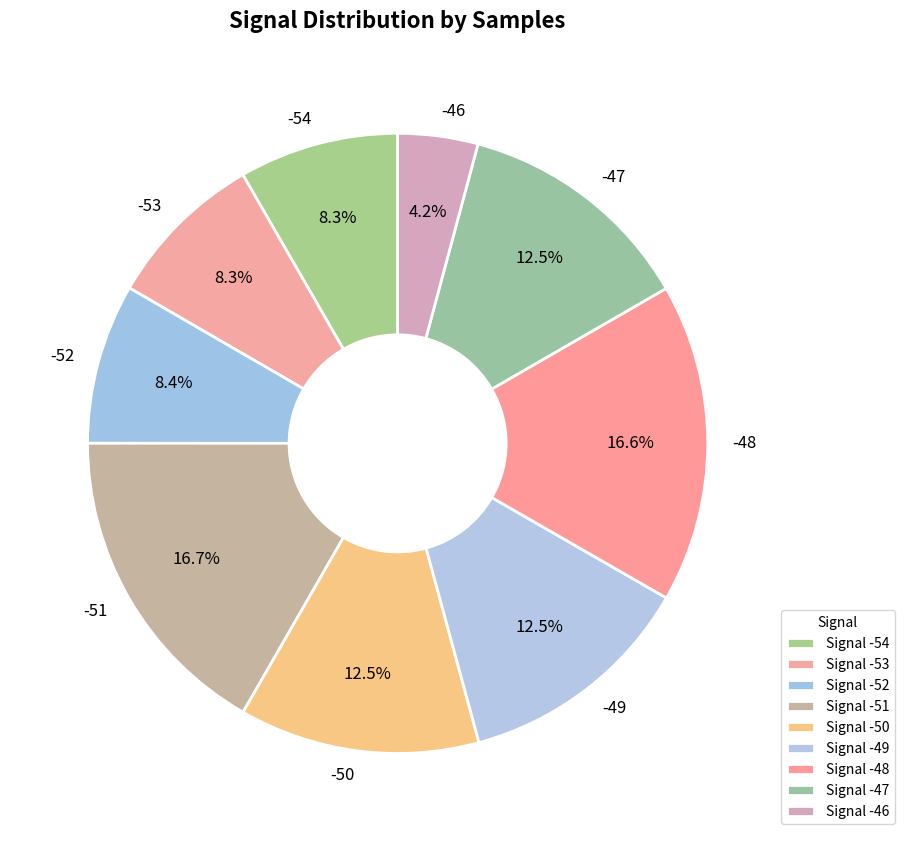

Which category has the smallest portion of the pie?

Signal -46